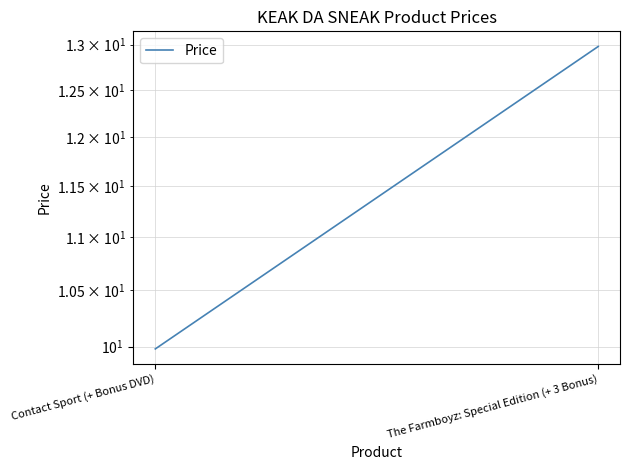

What is the sum of all values?

23.0